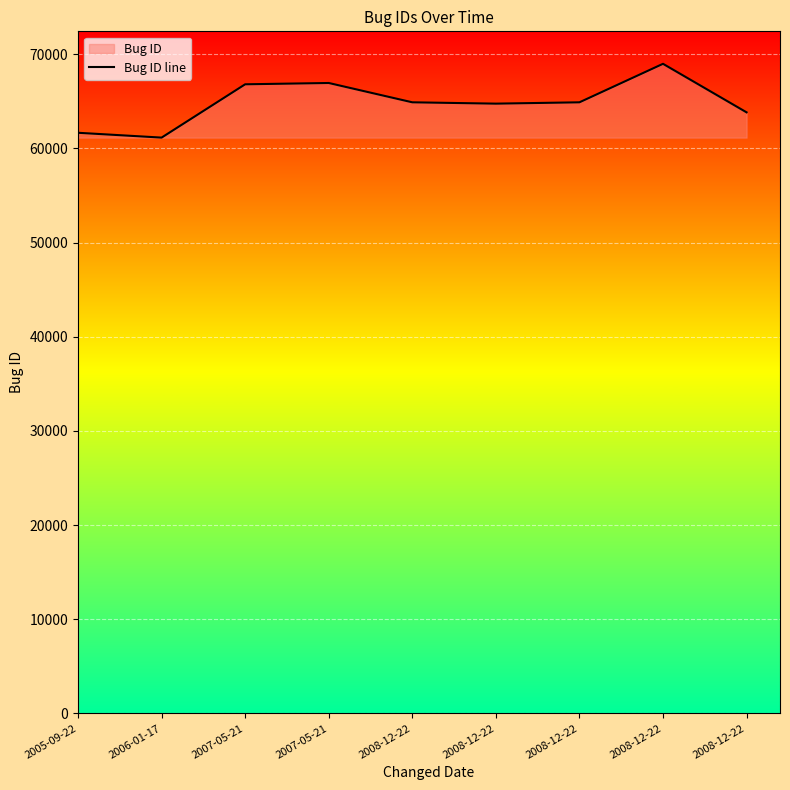

What is the change in value from 2006-01-17 to 2008-12-22?

+3748